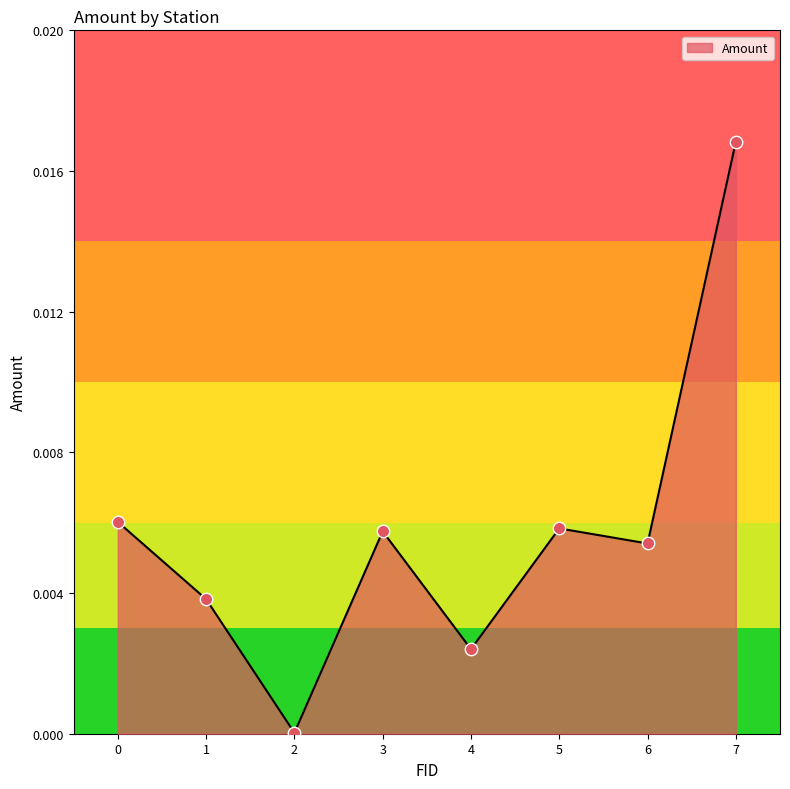

Between 7 and 6, which is larger?

7